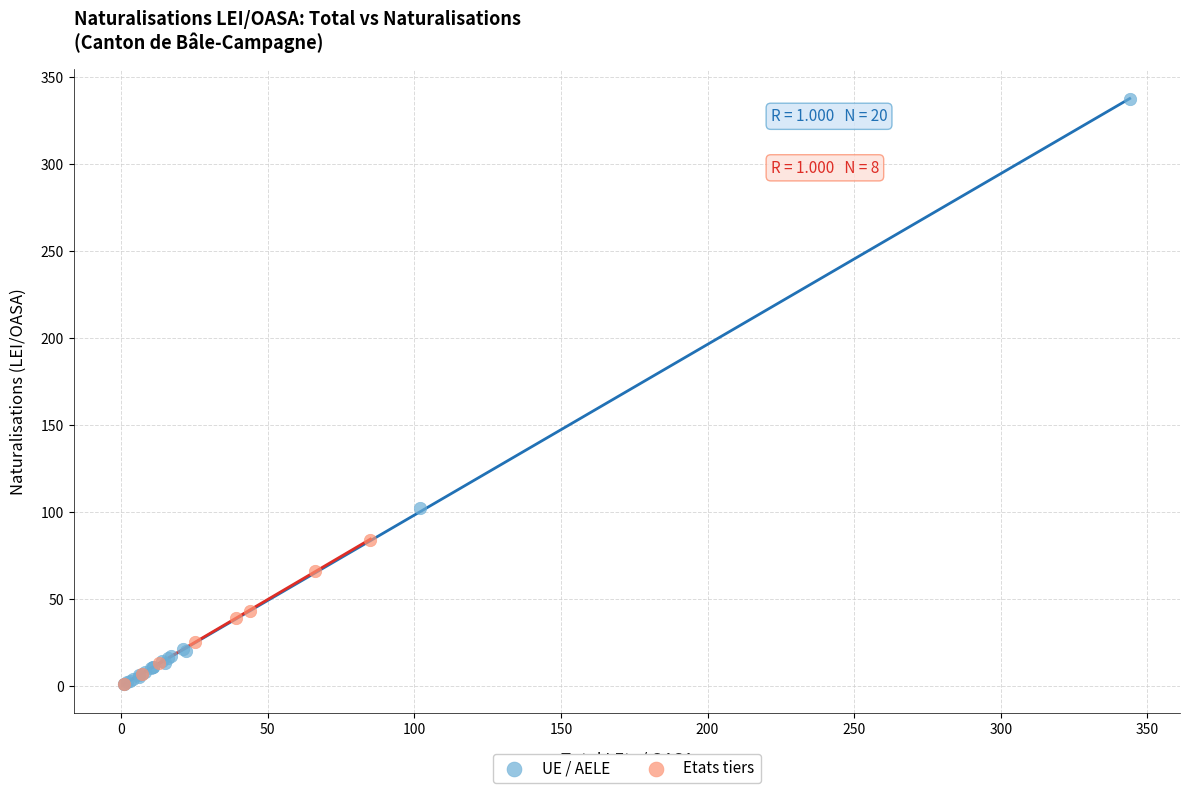

Which series contains the highest Y value?

UE / AELE